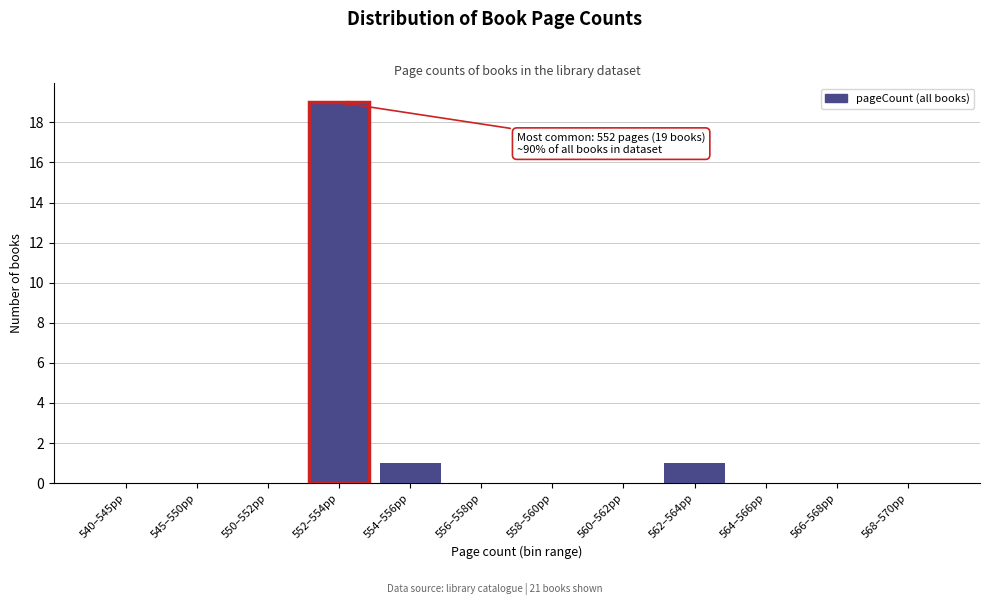

Reading left to right, extract all data points from this chart.

540–545pp=0	545–550pp=0	550–552pp=0	552–554pp=19	554–556pp=1	556–558pp=0	558–560pp=0	560–562pp=0	562–564pp=1	564–566pp=0	566–568pp=0	568–570pp=0